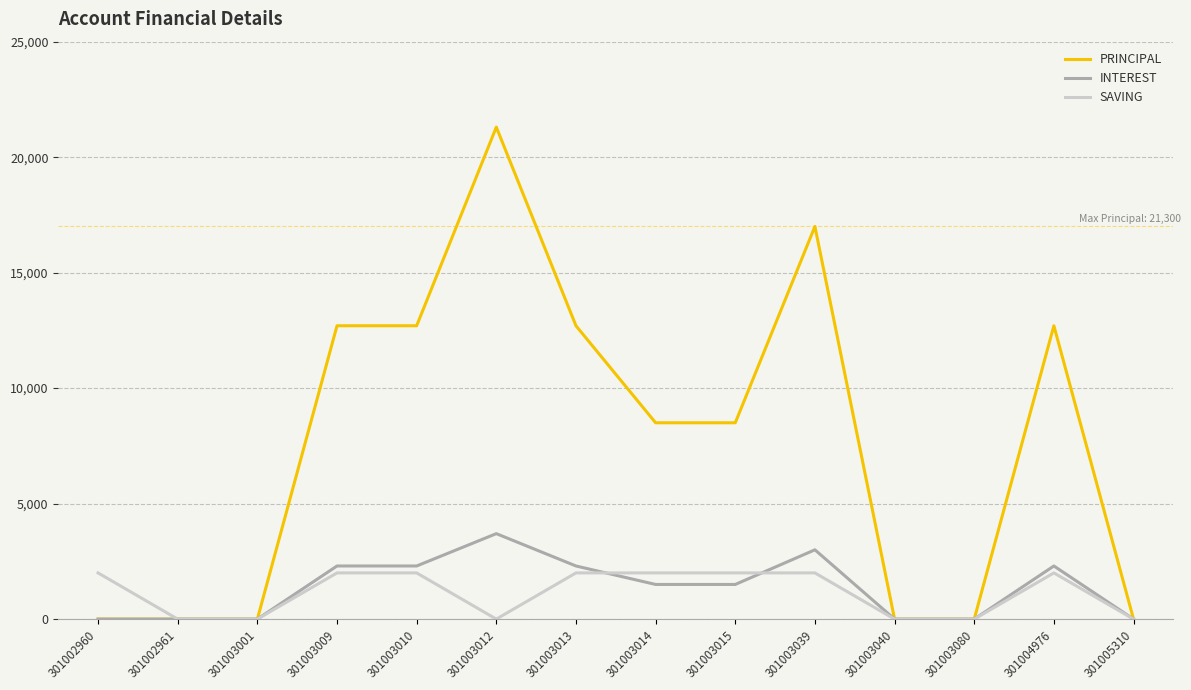

How many values in the INTEREST series are below 1500?

6